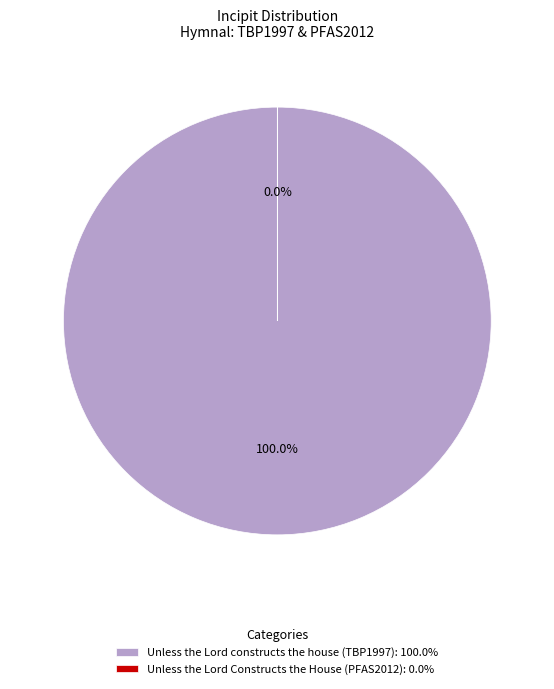

Do Unless the Lord constructs the house (TBP1997) and Unless the Lord Constructs the House (PFAS2012) together represent more than half of the pie?

Yes